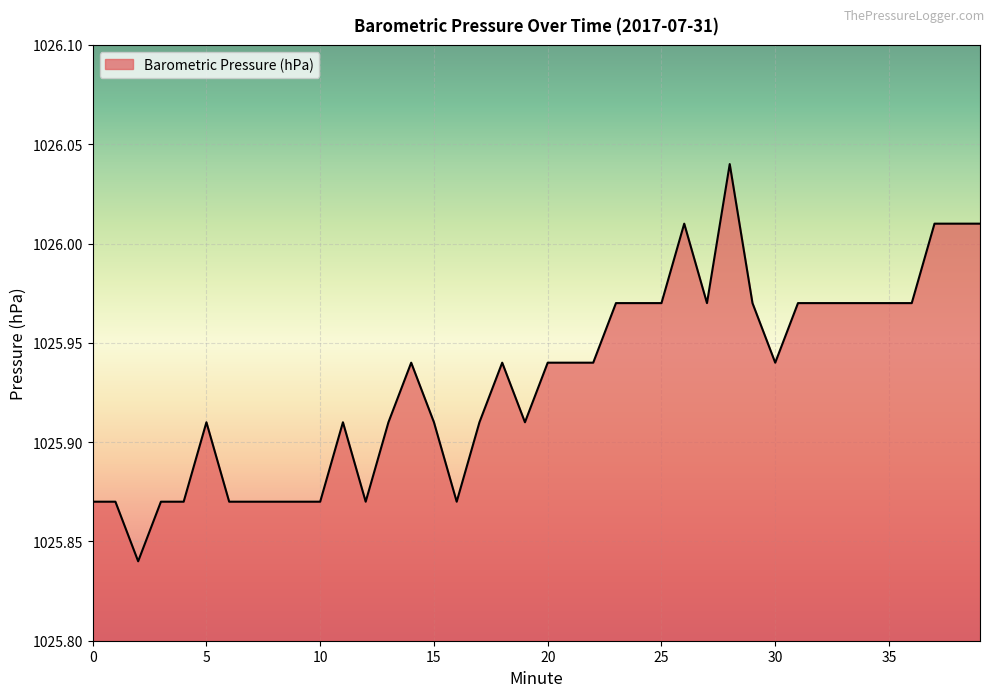

True or false: the data has more than 1 interior local peaks.

True